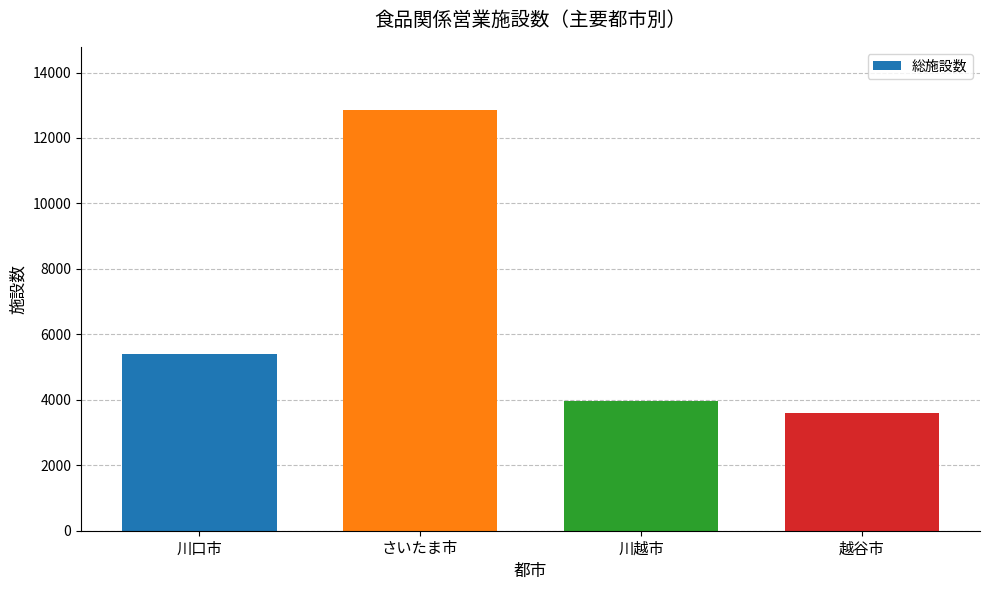

Reading right to left, transcribe all the data shown in this chart.

越谷市=3583	川越市=3951	さいたま市=12857	川口市=5402